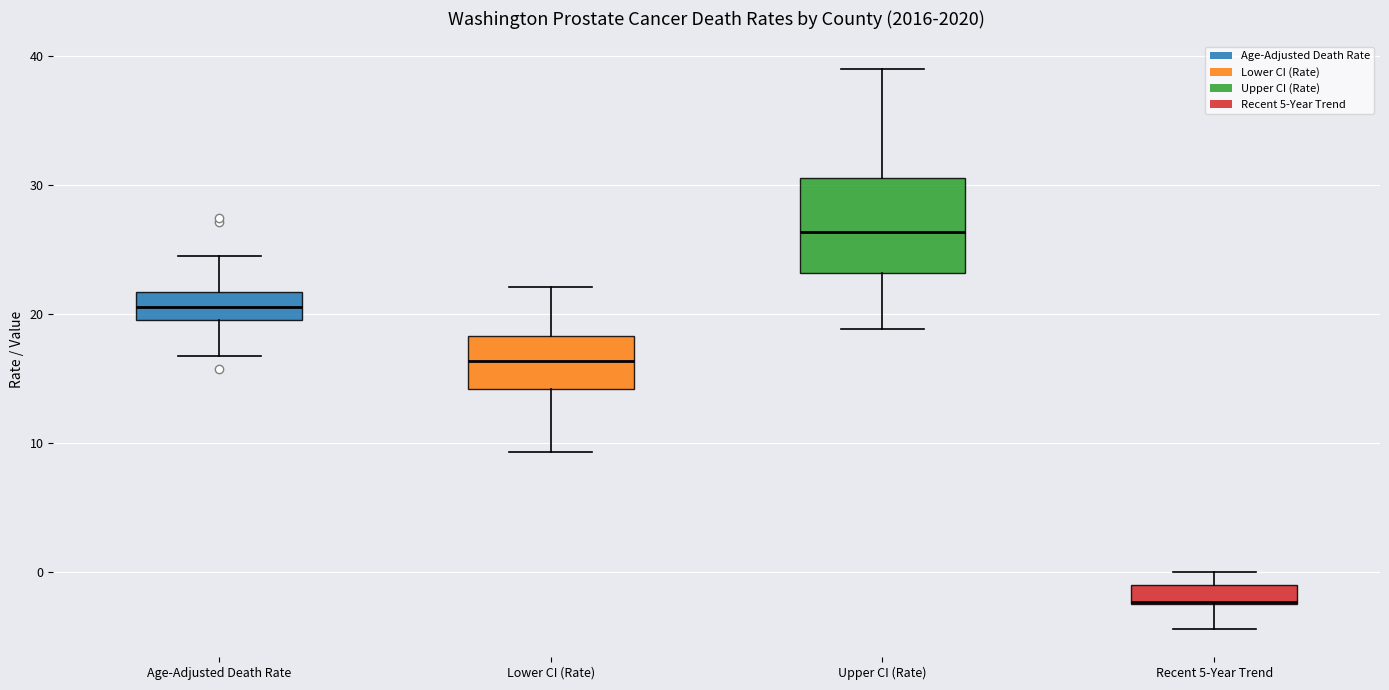

Comparing the boxes themselves (not the whiskers), which one is the tallest?

Upper CI (Rate)